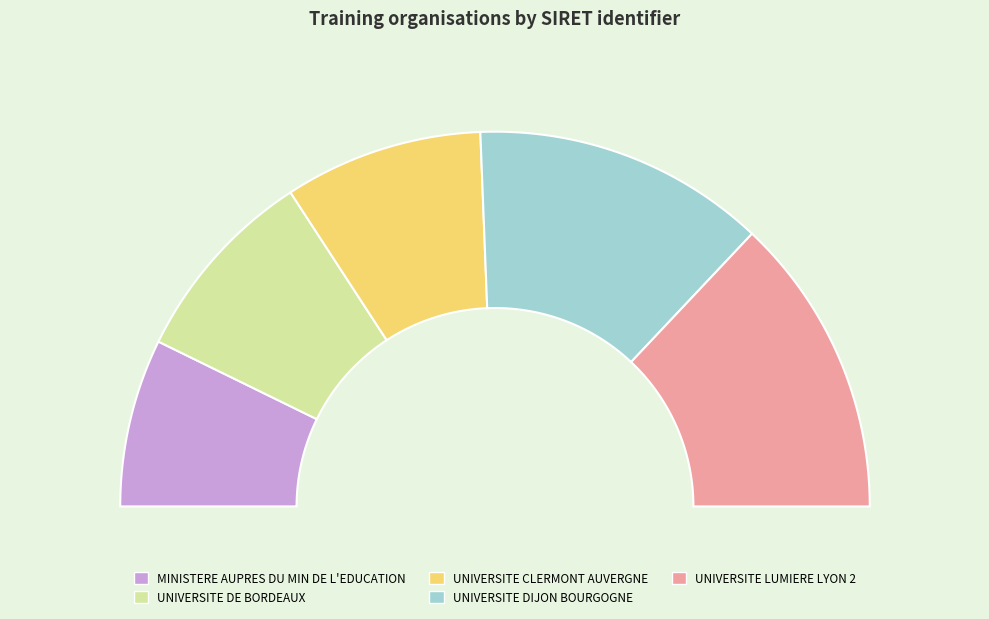

True or false: UNIVERSITE DIJON BOURGOGNE accounts for 40% of the total.

False